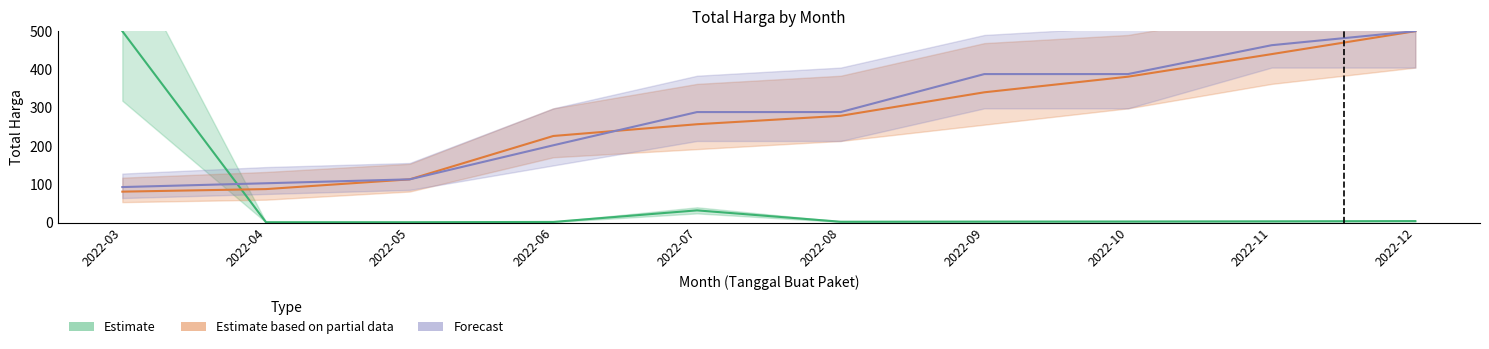

What is the sum of all Estimate values?

548.7